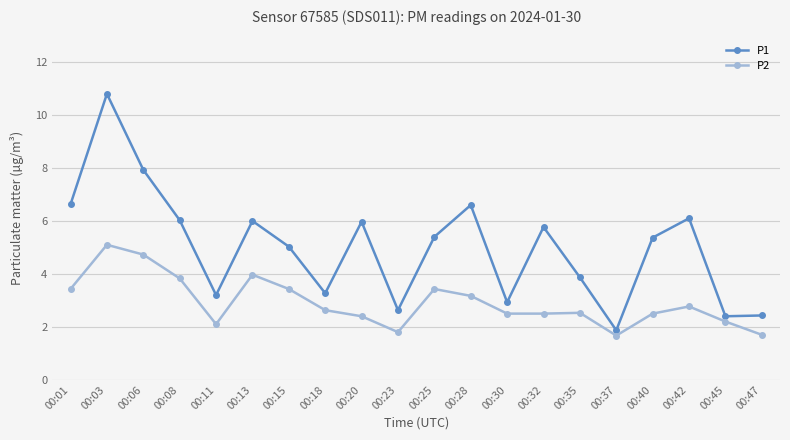

What is the greatest value displayed?

10.8